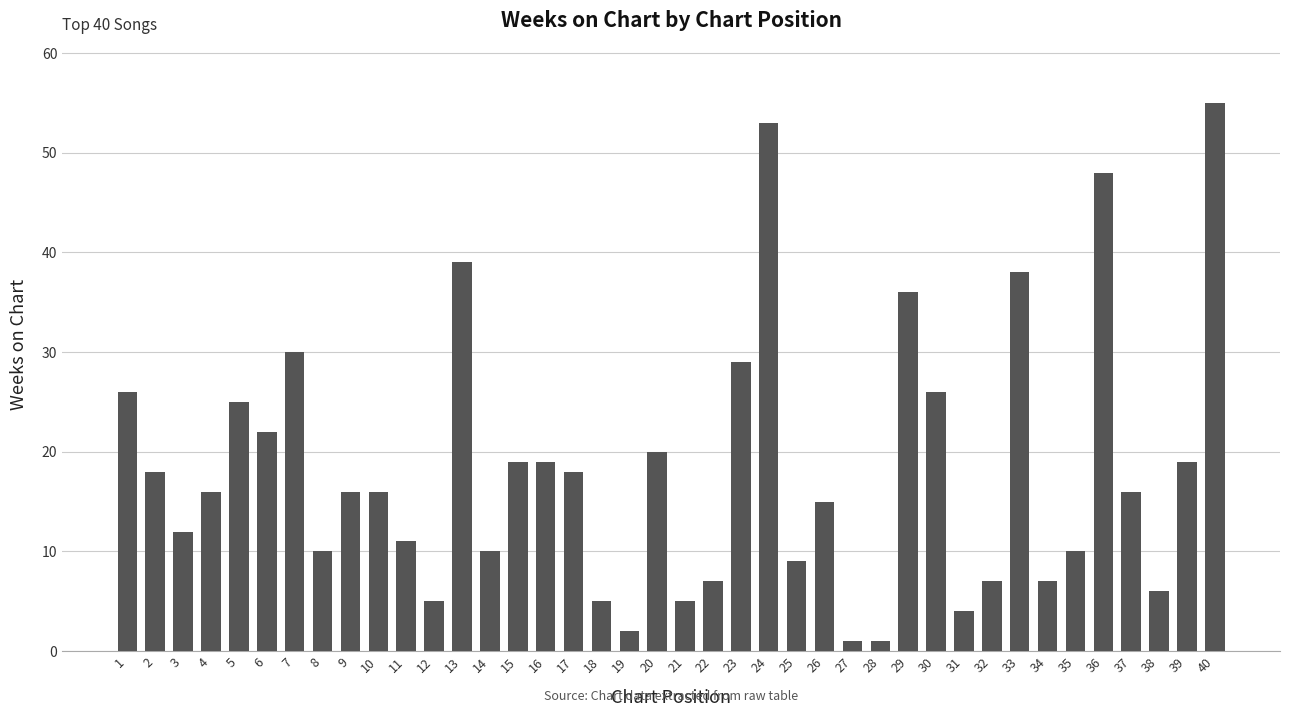

Where does the data first go above 16?

1